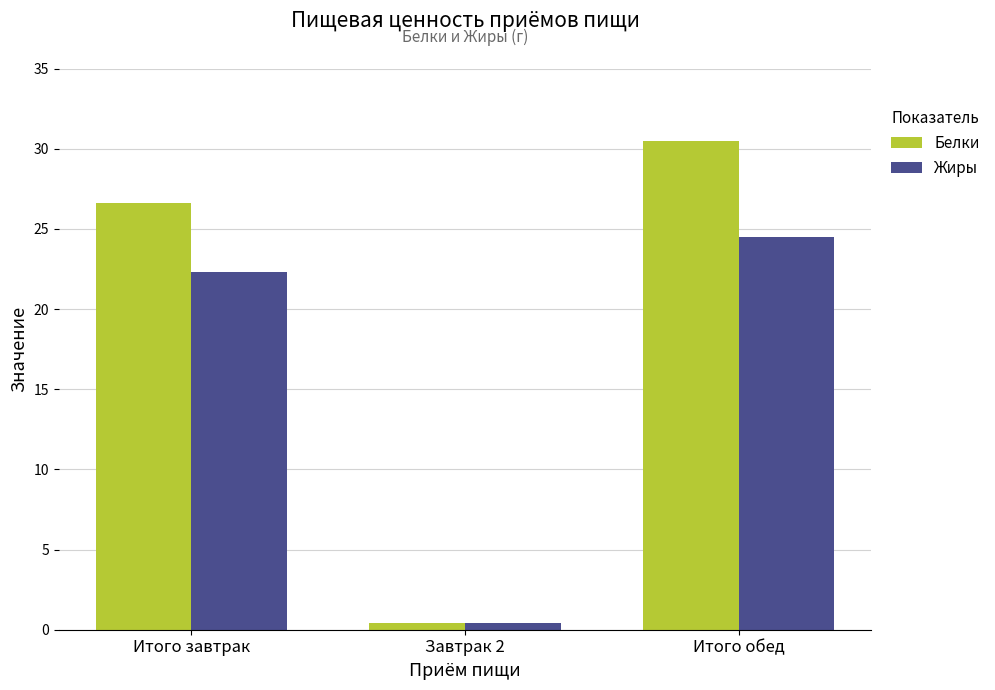

What are all the series names shown in the legend?

Белки, Жиры